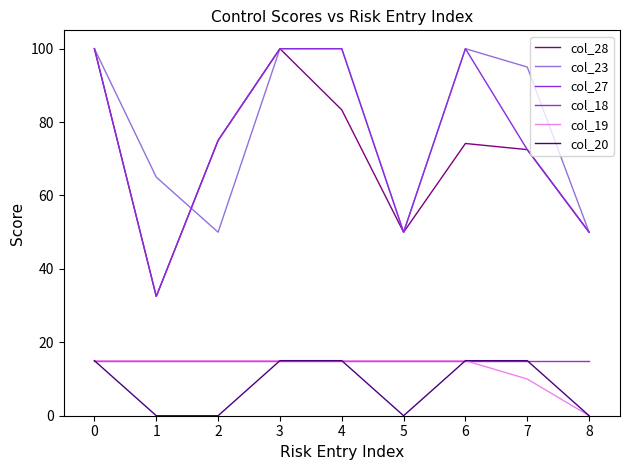

True or false: col_23 has more than 2 points higher than both neighbors.

False